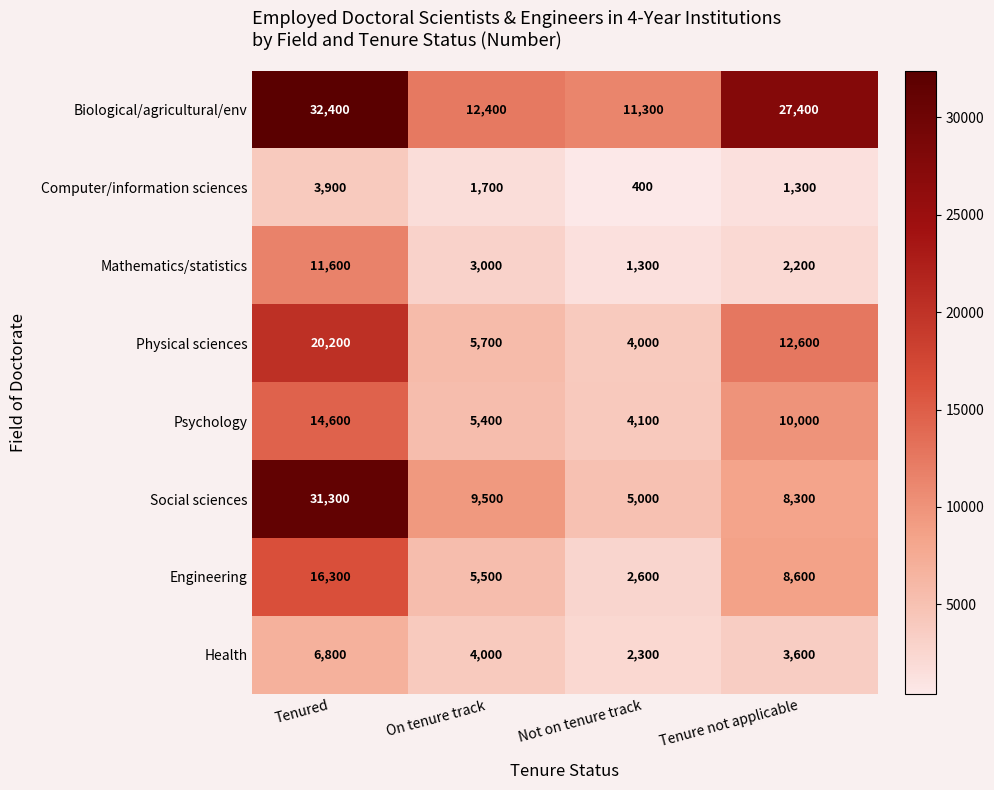

What is the total value across all series at On tenure track?

47200